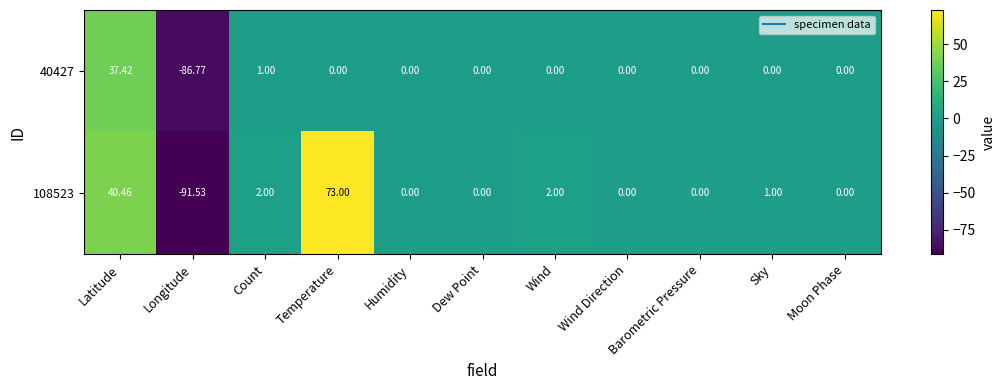

At which category is the sum across all series the highest?

Latitude